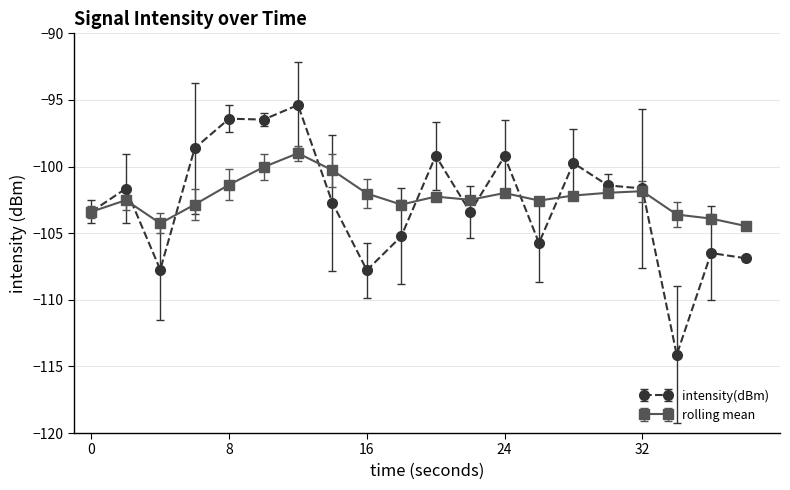

What is the minimum value for intensity(dBm)?

-114.1